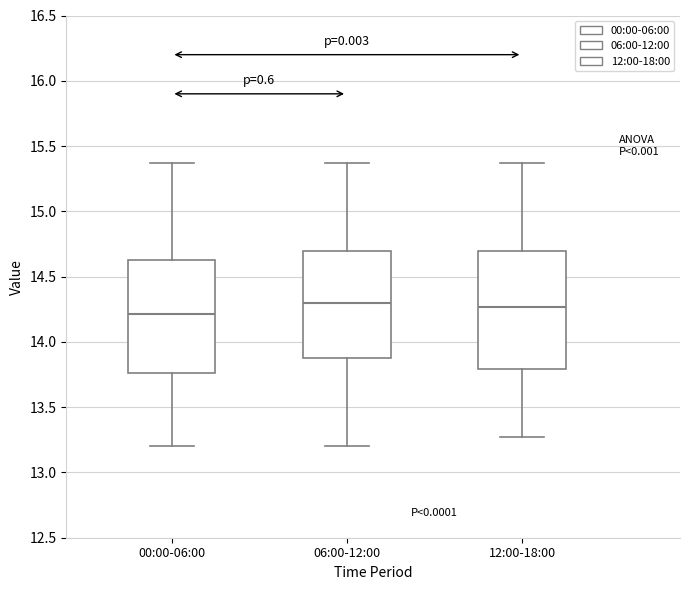

Where does the median line of the box for 06:00-12:00 sit on the y-axis? The values are not printed on the chart, so give them approximately, as read against the axis.

14.30